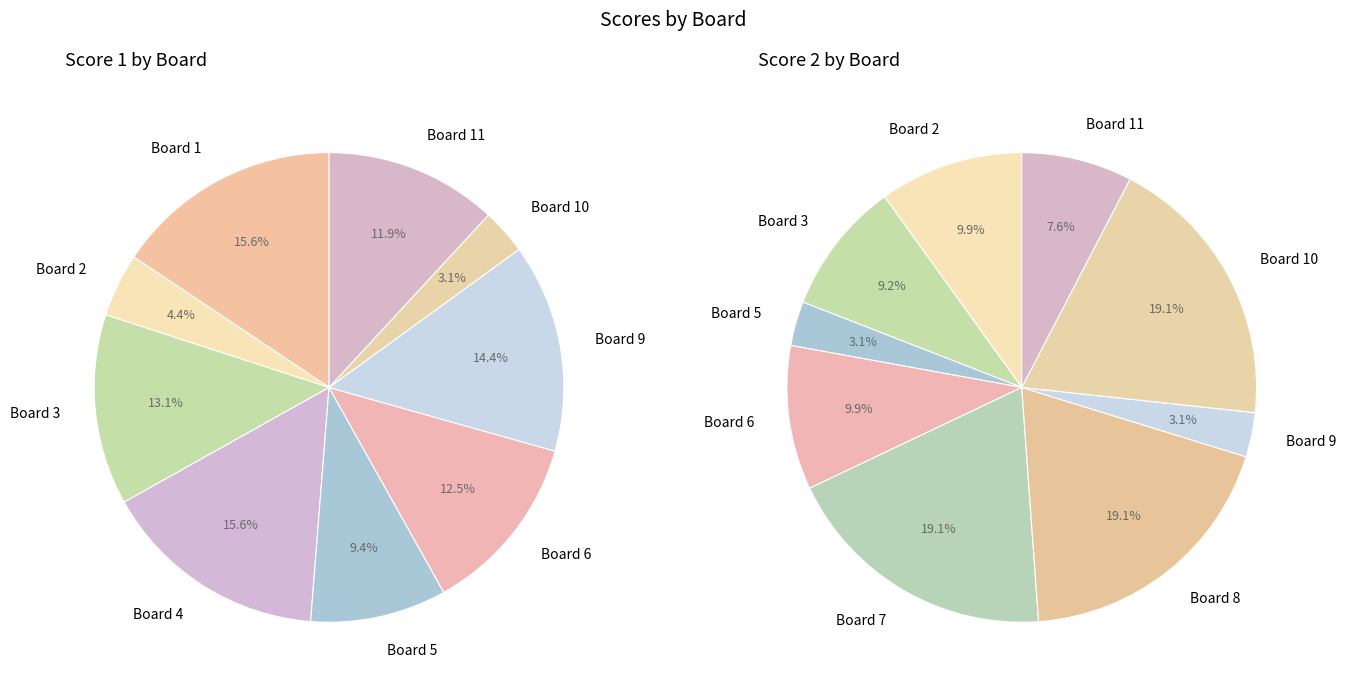

To the nearest percent, what portion does 5 represent?

9%